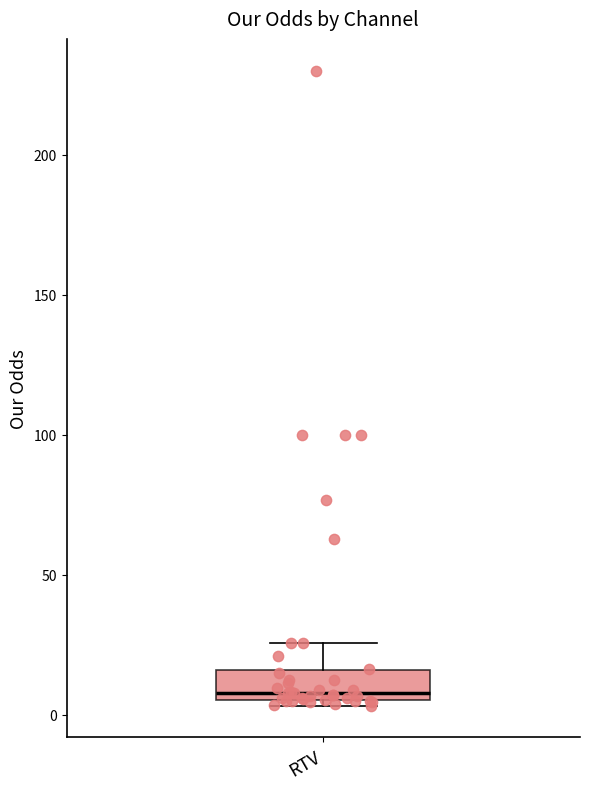

Transcribe this box plot: give where the median line is, the range the box spans, and where the two whiskers end, as read against the y-axis. The values are not printed on the chart, so give them approximately, as read against the axis.

median 10, box 5 to 15, whiskers 5 (just below the box's lower edge) to 25